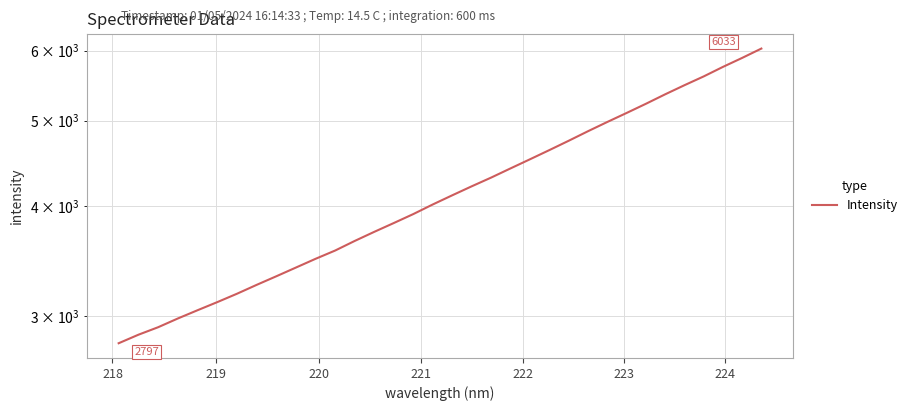

What is the average value?

4186.2